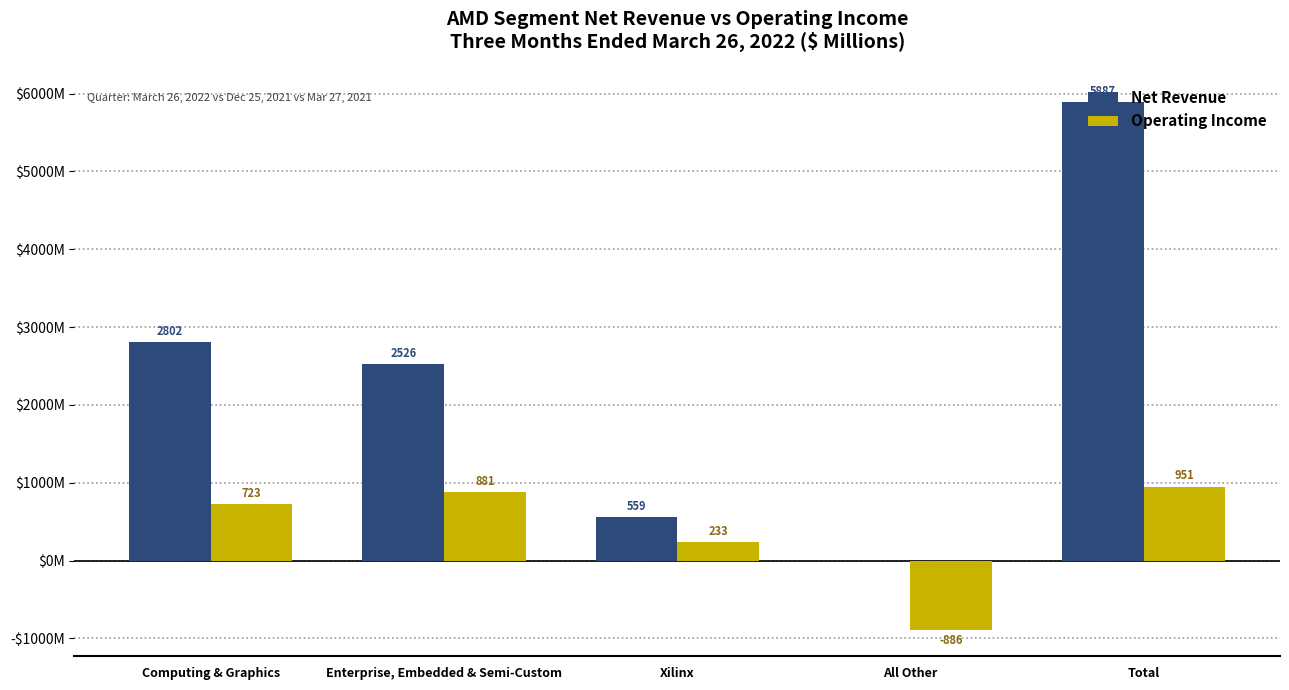

Between Computing & Graphics and Enterprise, Embedded & Semi-Custom, which is larger?

Computing & Graphics